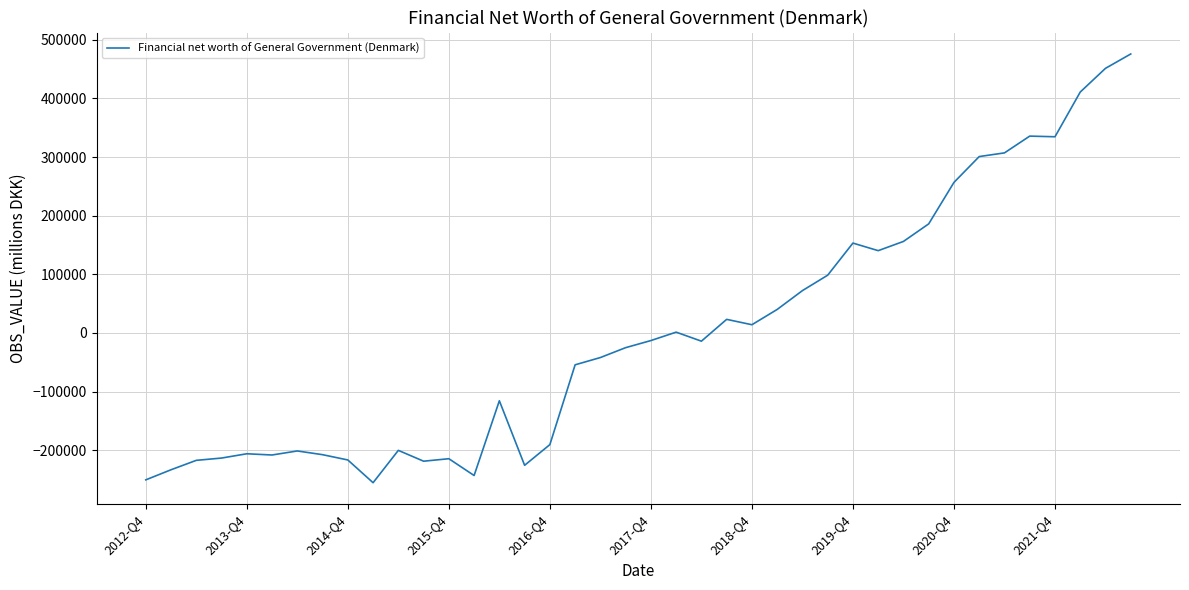

What is the difference between the maximum and minimum values?

731329